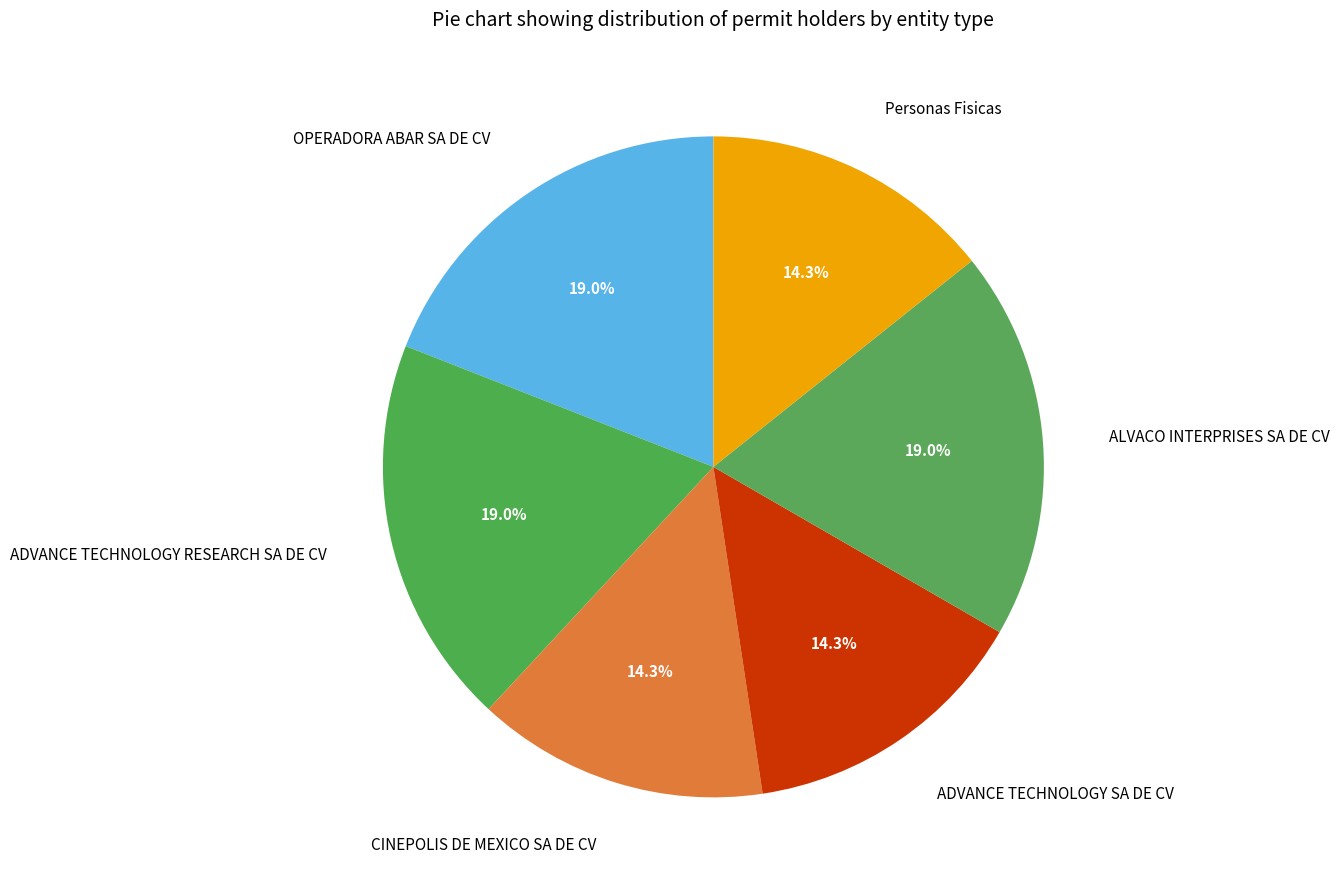

To the nearest percent, what is the difference between the ADVANCE TECHNOLOGY RESEARCH SA DE CV and CINEPOLIS DE MEXICO SA DE CV slice percentages?

5%